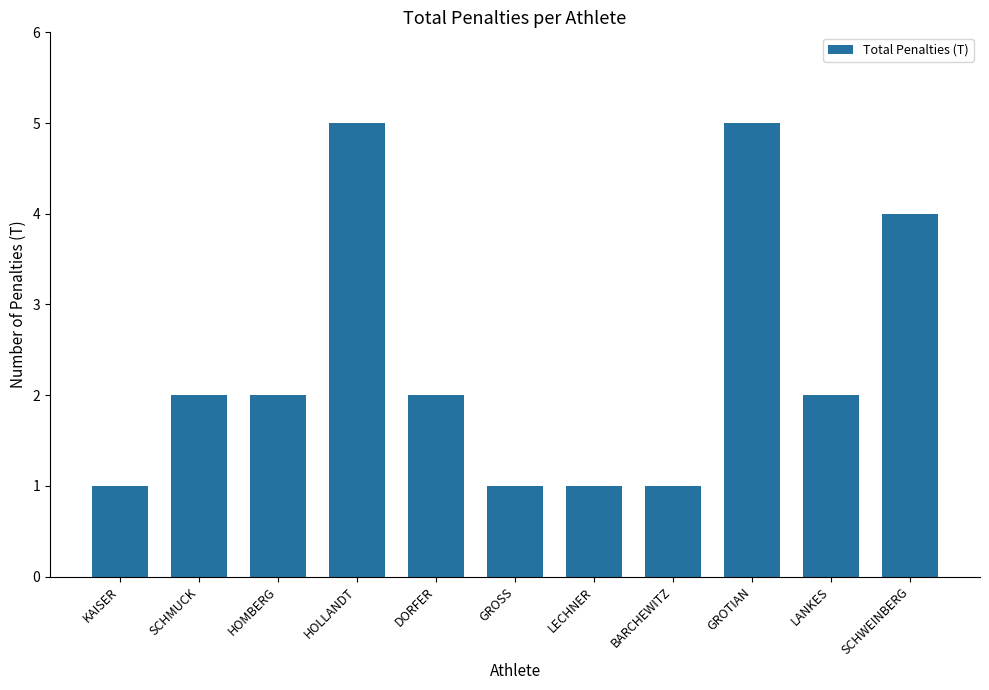

What is the greatest value displayed?

5